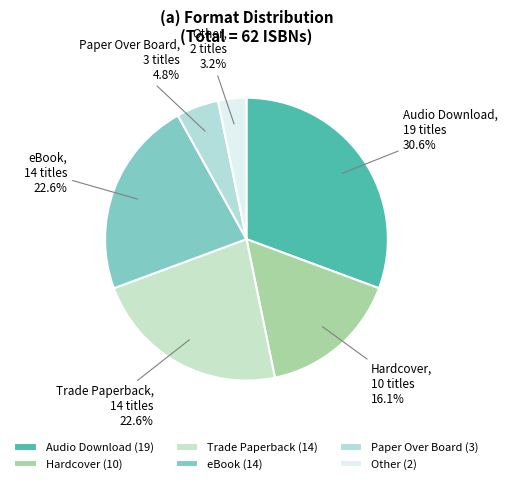

Is the sum of Paper Over Board and eBook greater than half?

No